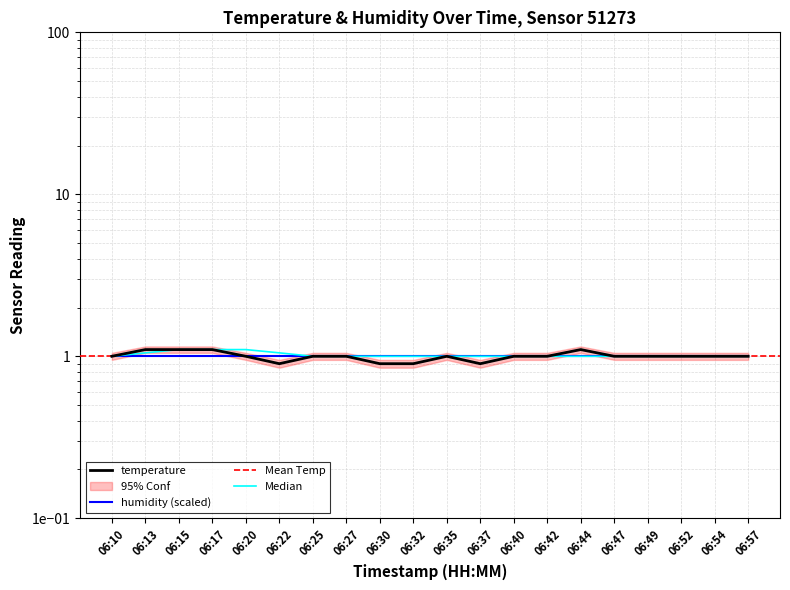

At which label does the data first exceed 1?

06:13